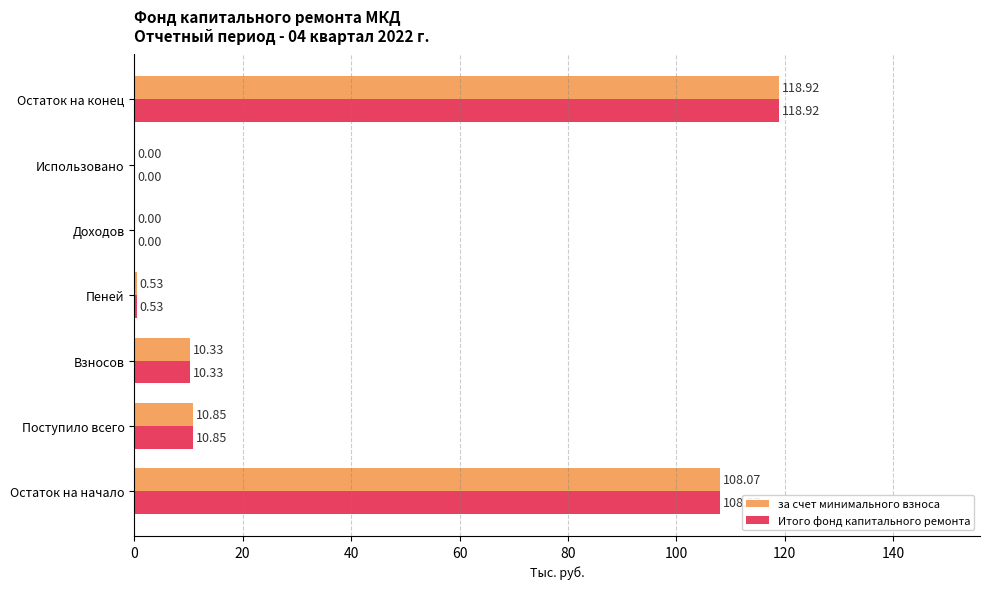

What is the sum of all Итого фонд капитального ремонта values?

248.7